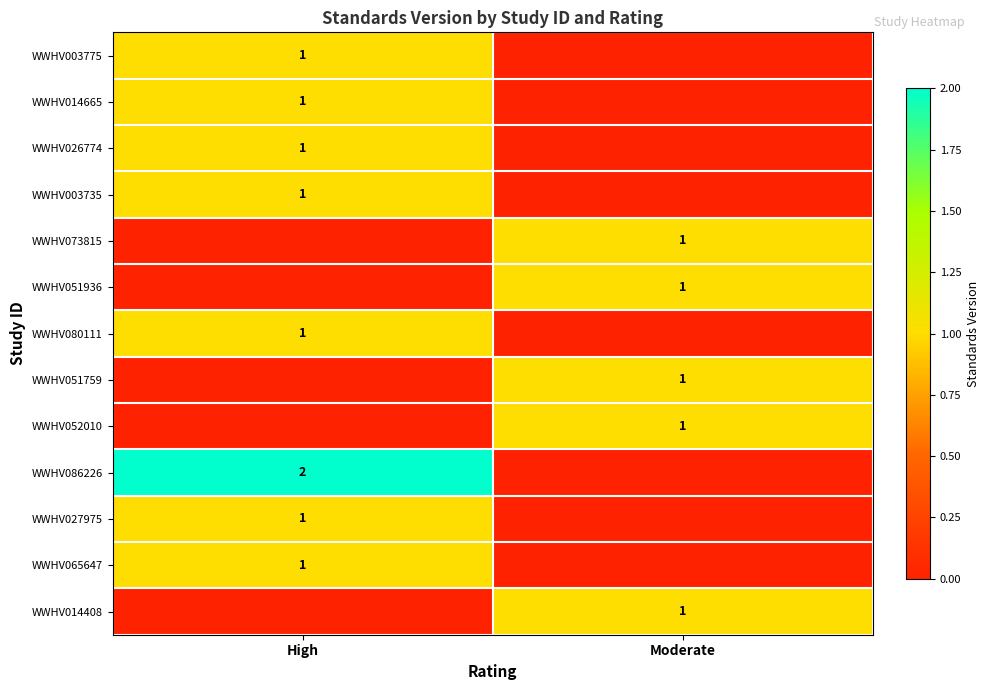

The WWHV003775 series shows 1 at High. True or false?

True